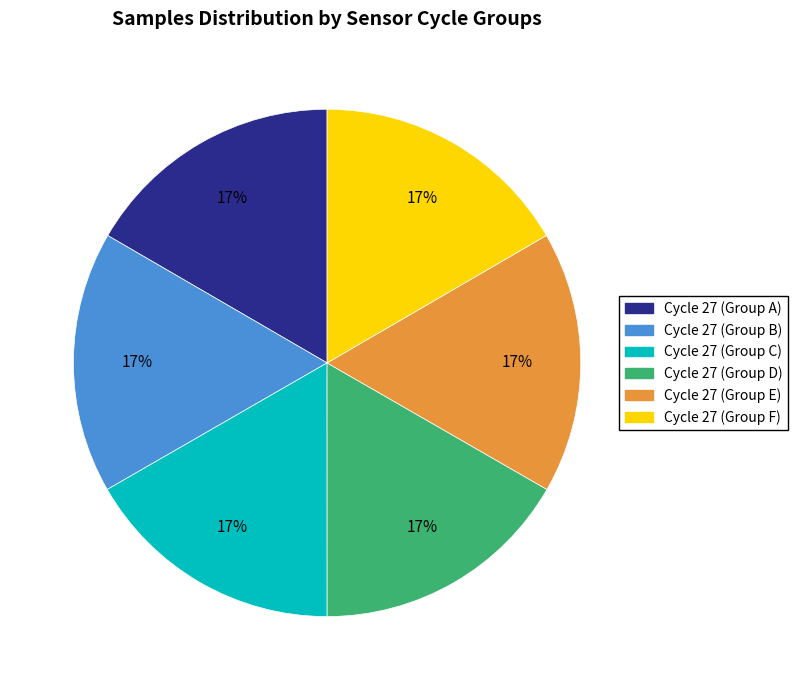

Does any single category account for the majority?

No